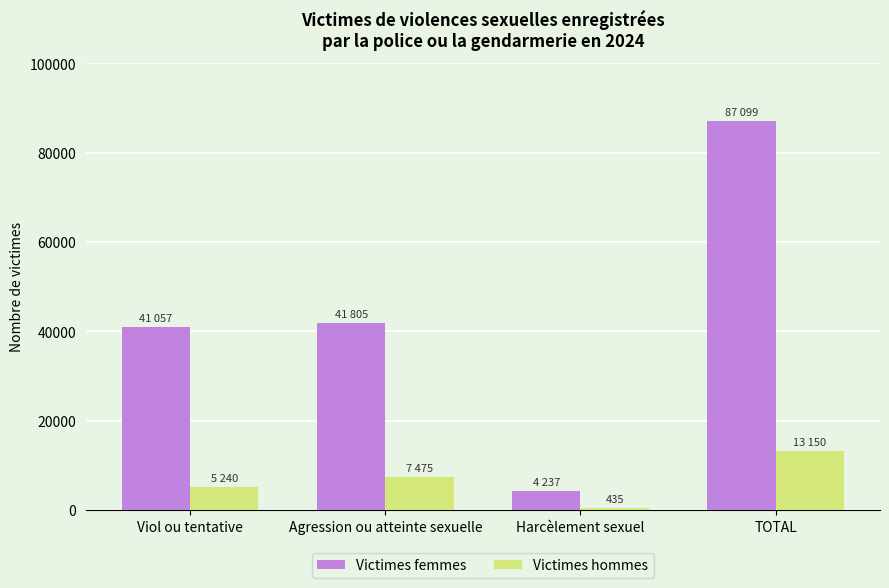

What is the value of the Victimes femmes bar at the 3rd from the left?

4237